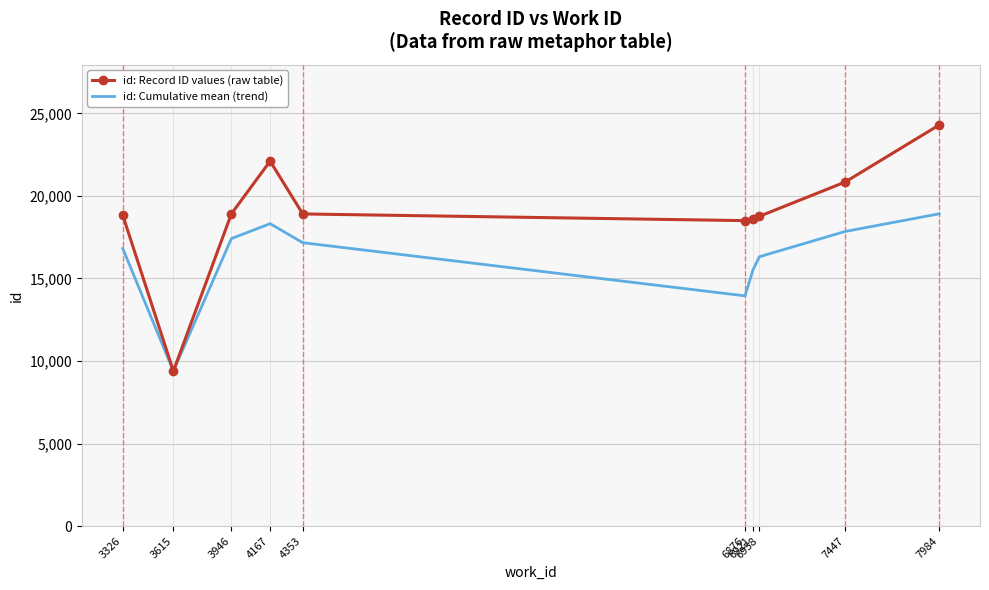

The value of id: Cumulative mean (trend) at 6876 is 13944. True or false?

True